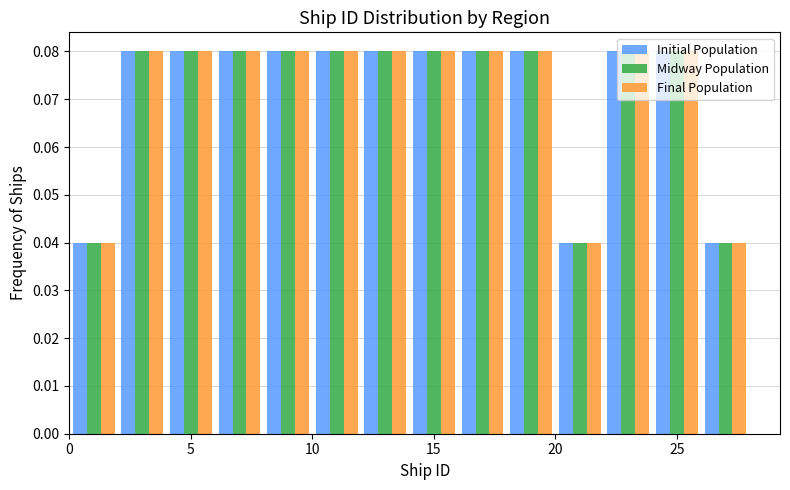

What is the height of the Initial Population bar covering 4 to 6 on the x-axis? The values are not printed on the chart, so give them approximately, as read against the axis.

0.08